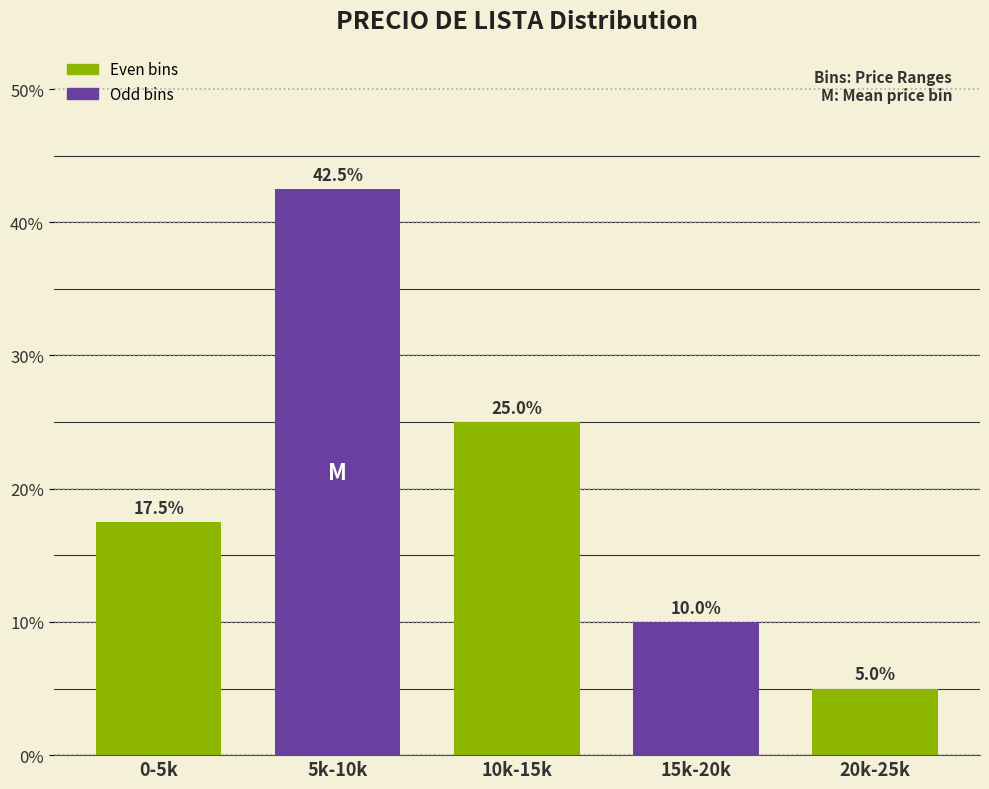

Reading left to right, list all the values displayed in this chart.

17.5	42.5	25.0	10.0	5.0